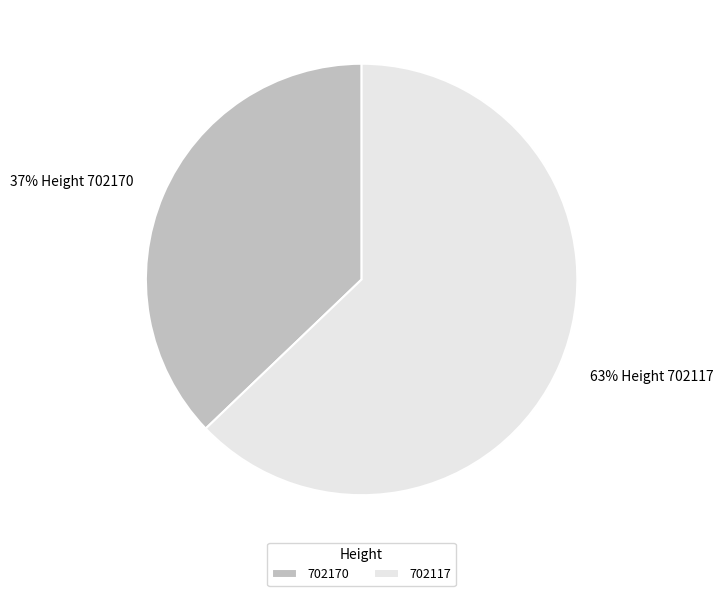

To the nearest percent, what percentage of the pie is 702170?

37%